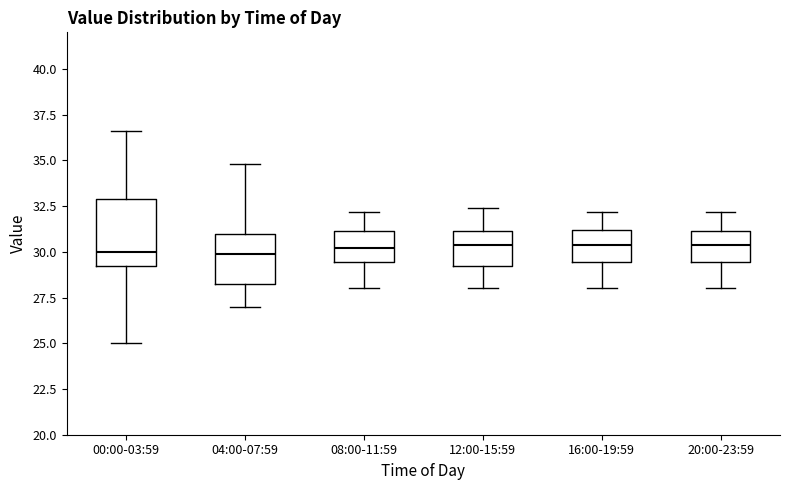

Reading left to right, read every box against the y-axis: the position of its median line, the range the box covers, and the ends of its whiskers. The values are not printed on the chart, so give them approximately, as read against the axis.

00:00-03:59: median 30.0, box 29.0 to 33.0, whiskers 25.0 to 36.5
04:00-07:59: median 30.0, box 28.5 to 31.0, whiskers 27.0 to 35.0
08:00-11:59: median 30.0, box 29.5 to 31.0, whiskers 28.0 to 32.0
12:00-15:59: median 30.5, box 29.5 to 31.0, whiskers 28.0 to 32.5
16:00-19:59: median 30.5, box 29.5 to 31.0, whiskers 28.0 to 32.0
20:00-23:59: median 30.5, box 29.5 to 31.0, whiskers 28.0 to 32.0